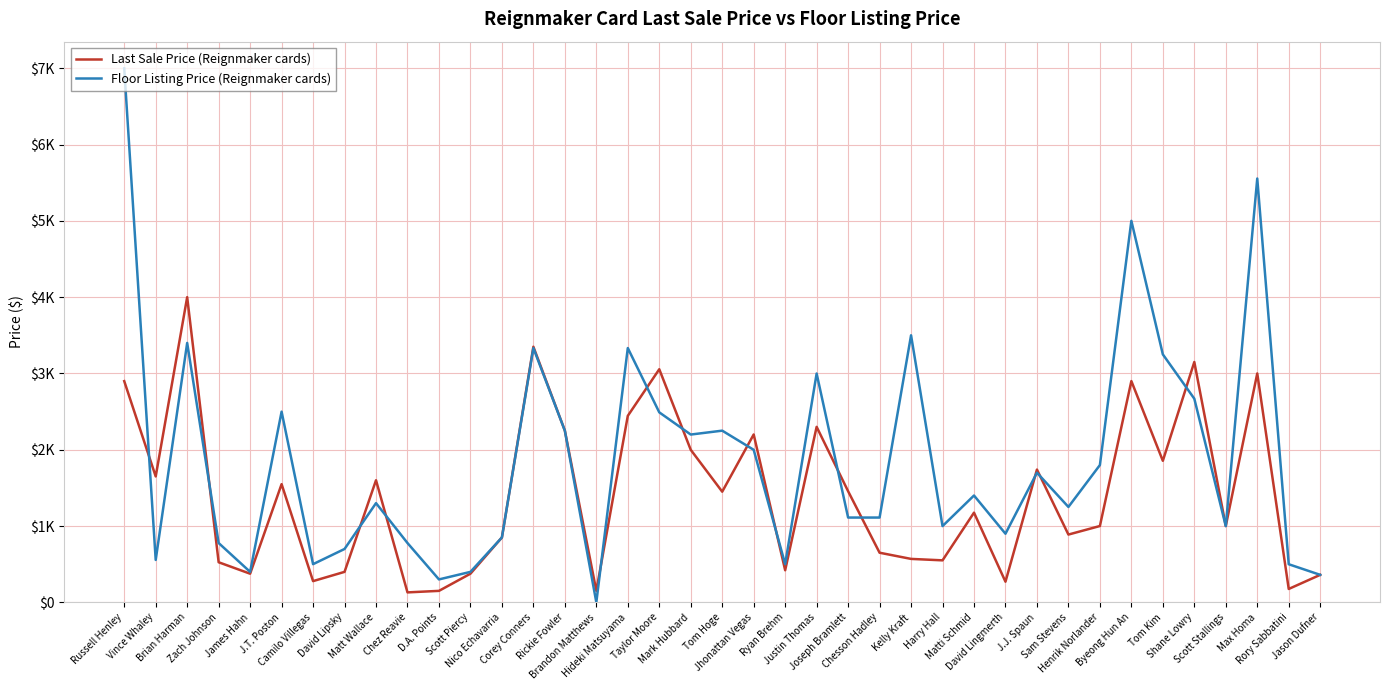

How many interior local peaks does the Floor Listing Price (Reignmaker cards) series have?

12